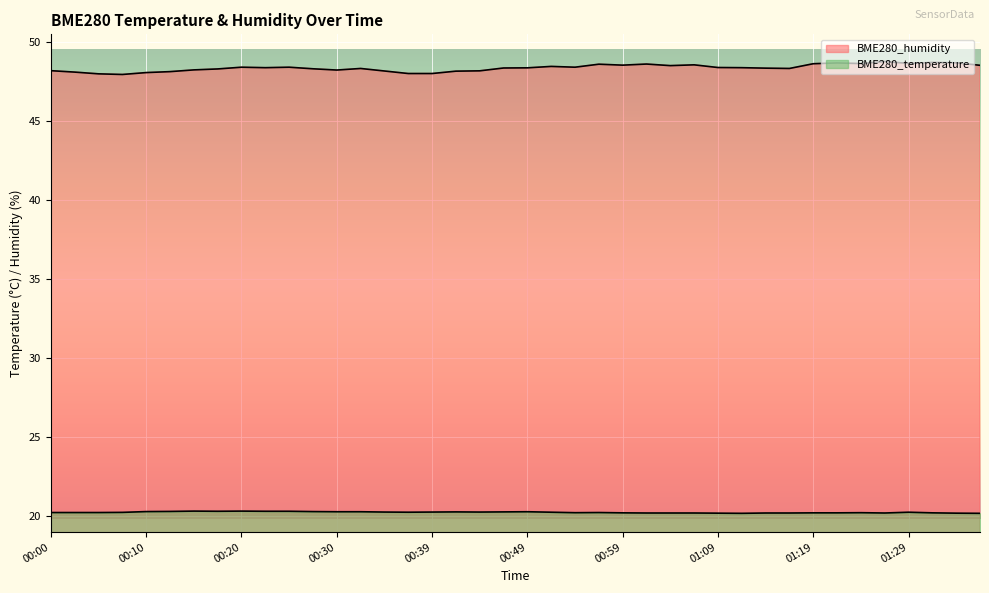

At which category is the sum across all series the highest?

01:27